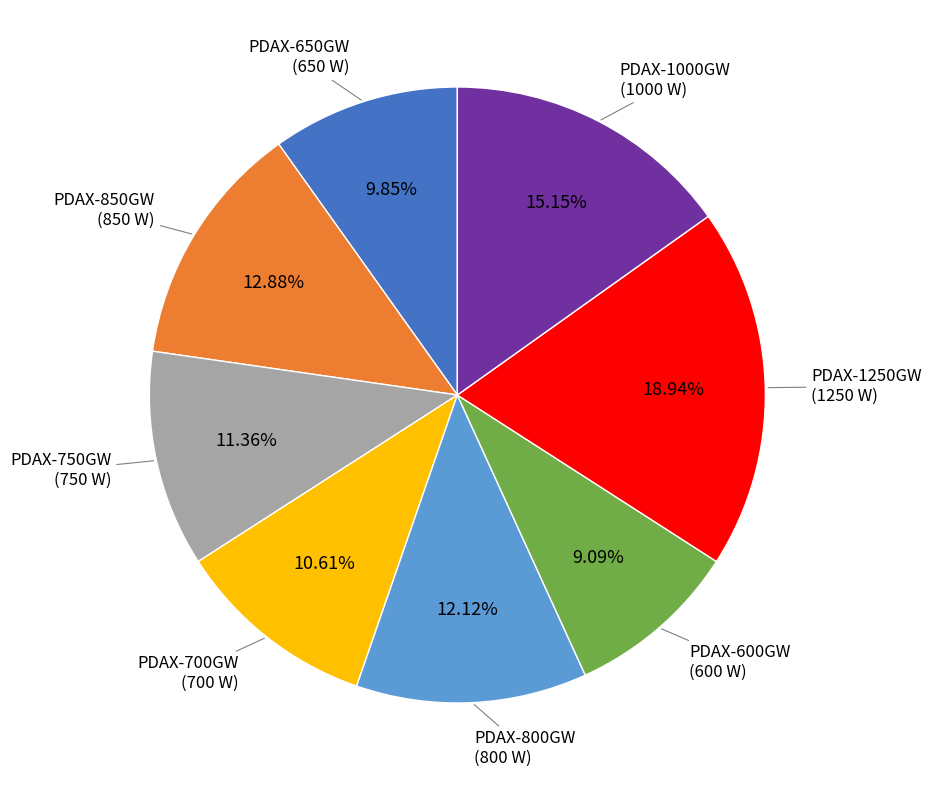

Does any single category account for the majority?

No